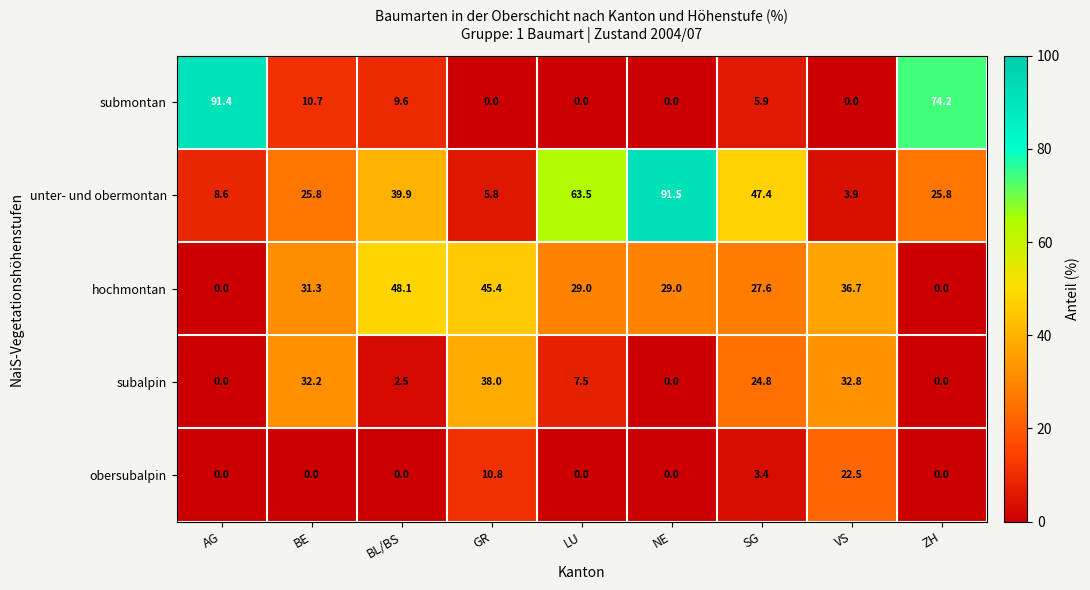

What is the difference between the second highest and minimum values in the submontan series?

74.2